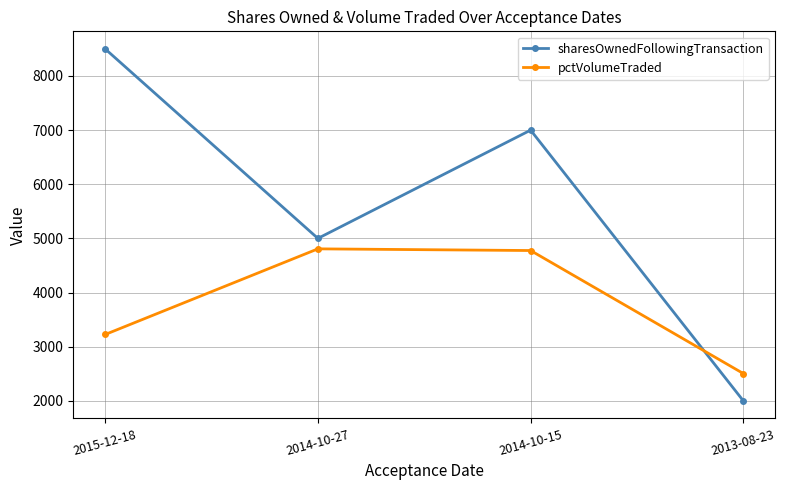

Reading left to right, list all the values displayed in this chart.

sharesOwnedFollowingTransaction: 2015-12-18=8500	2014-10-27=5000	2014-10-15=7000	2013-08-23=2000
pctVolumeTraded: 2015-12-18=3225	2014-10-27=4807	2014-10-15=4776	2013-08-23=2504